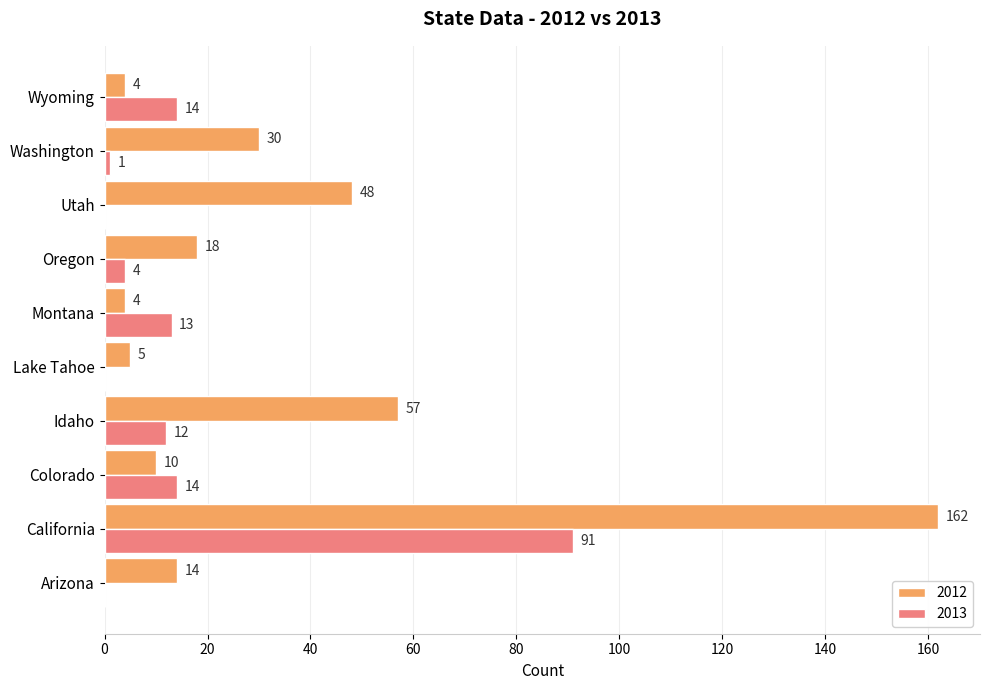

What is the highest value of the 2012 series?

162